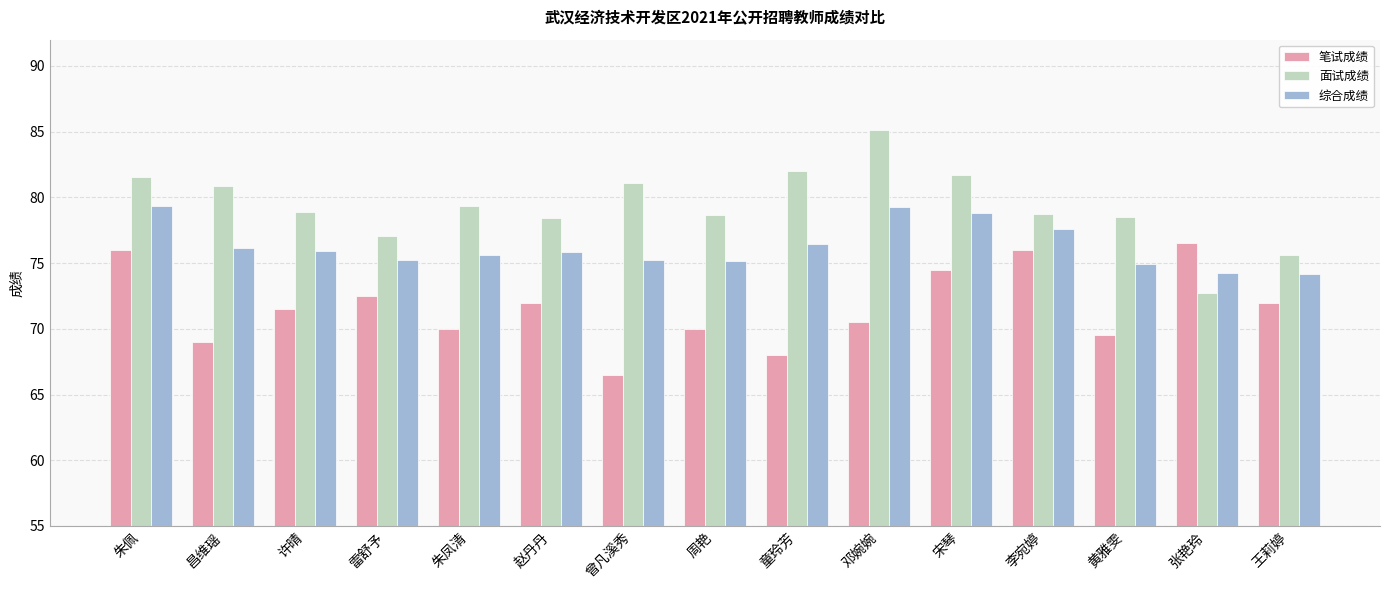

The value of 笔试成绩 at 许晴 is 16.6. True or false?

False